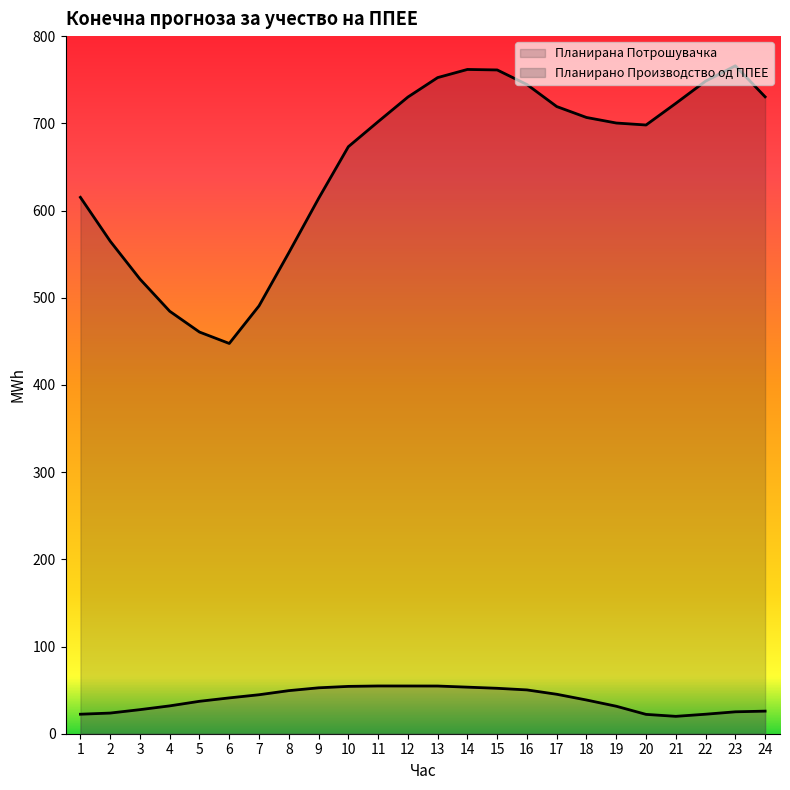

How many data points in Планирана Потрошувачка are above 701?

12